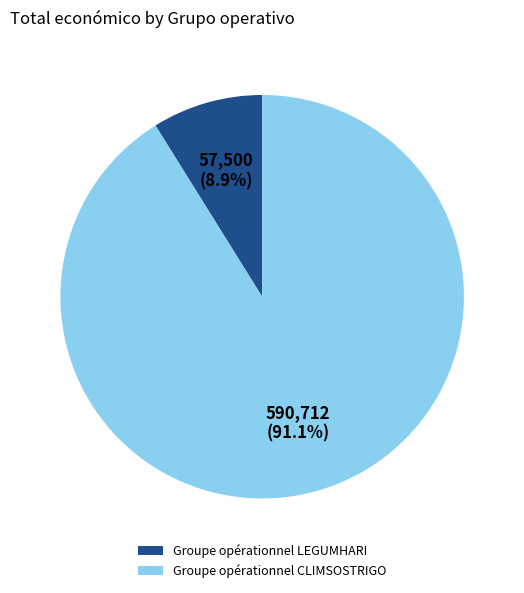

The Groupe opérationnel LEGUMHARI slice represents 16% of the pie. True or false?

False